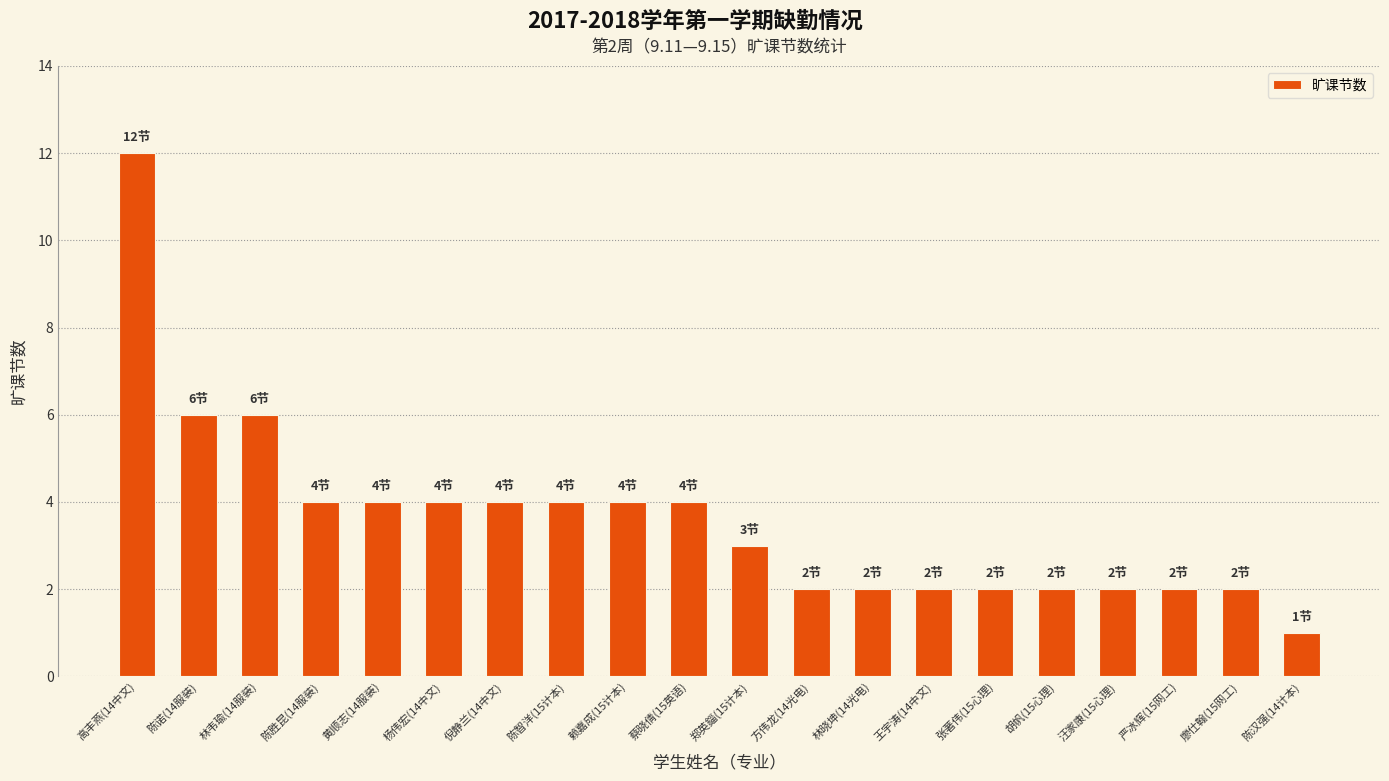

What is the maximum value shown in the chart?

12